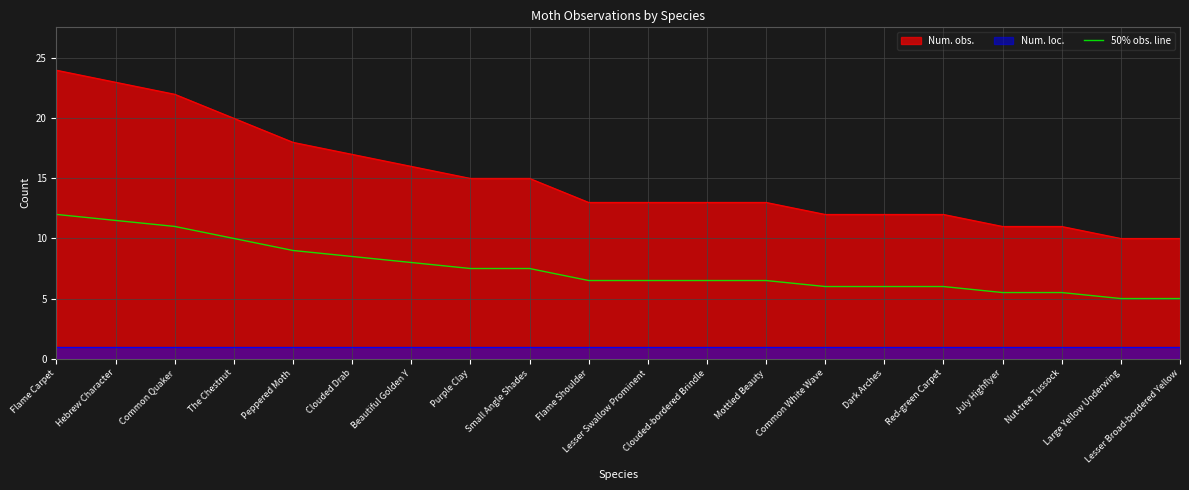

List the labels in order of value, smallest first.

Large Yellow Underwing, Lesser Broad-bordered Yellow, July Highflyer, Nut-tree Tussock, Common White Wave, Dark Arches, Red-green Carpet, Flame Shoulder, Lesser Swallow Prominent, Clouded-bordered Brindle, Mottled Beauty, Purple Clay, Small Angle Shades, Beautiful Golden Y, Clouded Drab, Peppered Moth, The Chestnut, Common Quaker, Hebrew Character, Flame Carpet